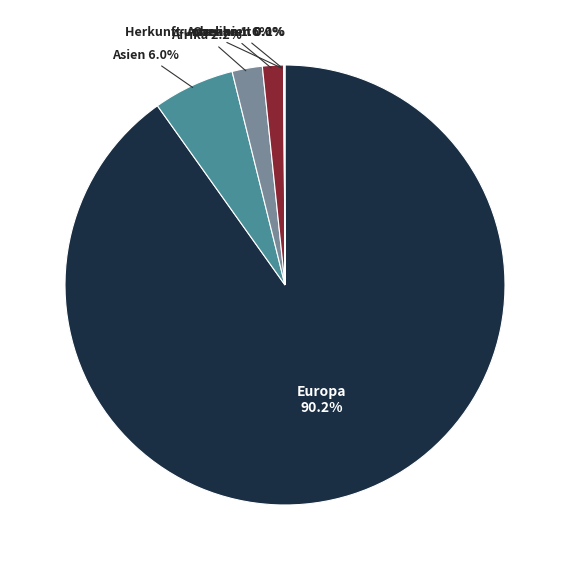

Does any single category account for the majority?

Yes